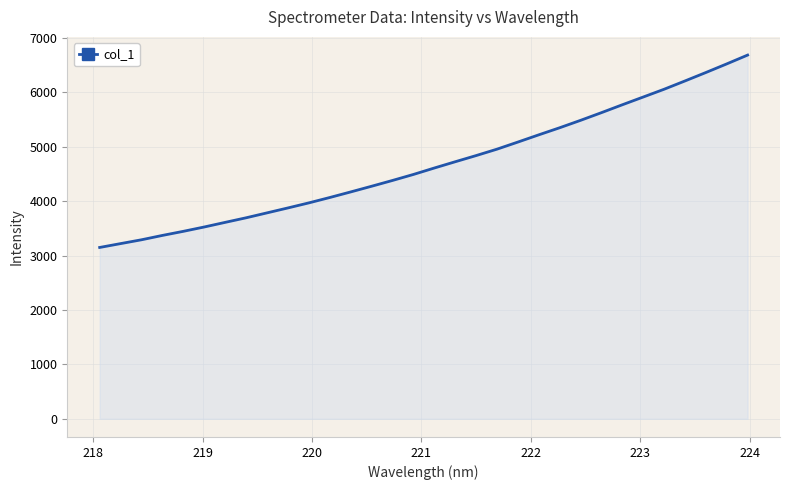

What is the minimum value shown in the chart?

3148.3